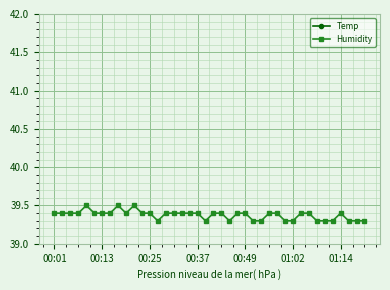

Is it true that Humidity equals 58.1 at 01:14?

False